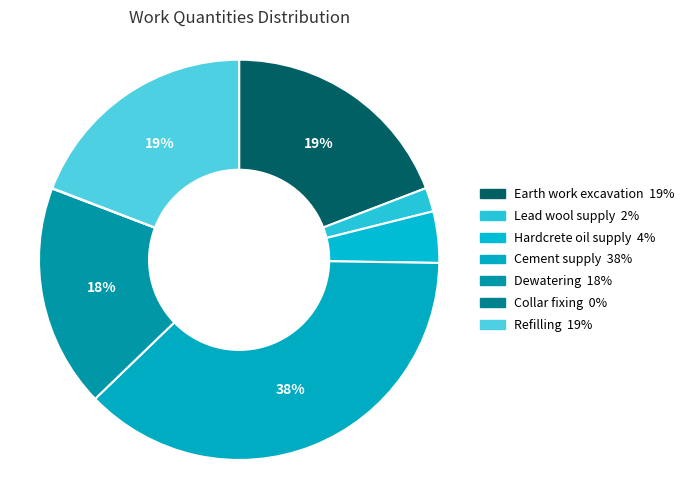

Does Dewatering represent more than half of the total?

No